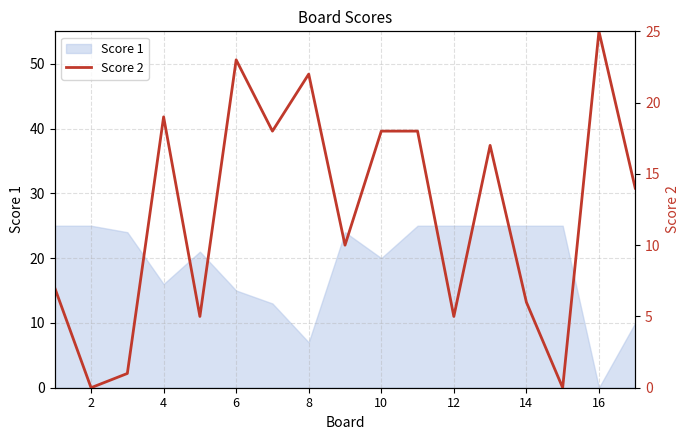

Count the number of values greater than 14.

8